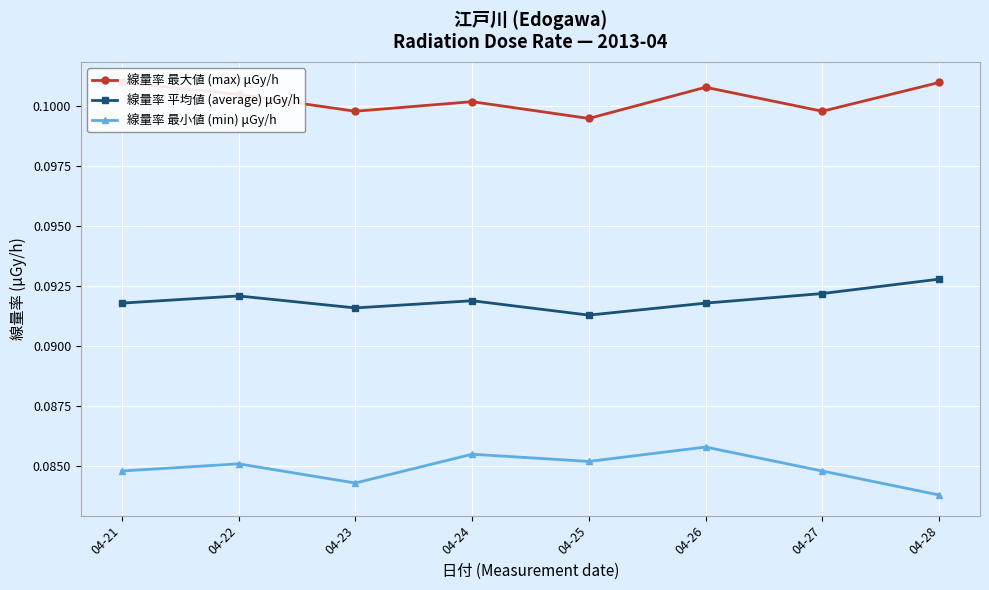

At 04-27, list the series in order from smallest to largest.

線量率 最小値 (min) μGy/h, 線量率 平均値 (average) μGy/h, 線量率 最大値 (max) μGy/h